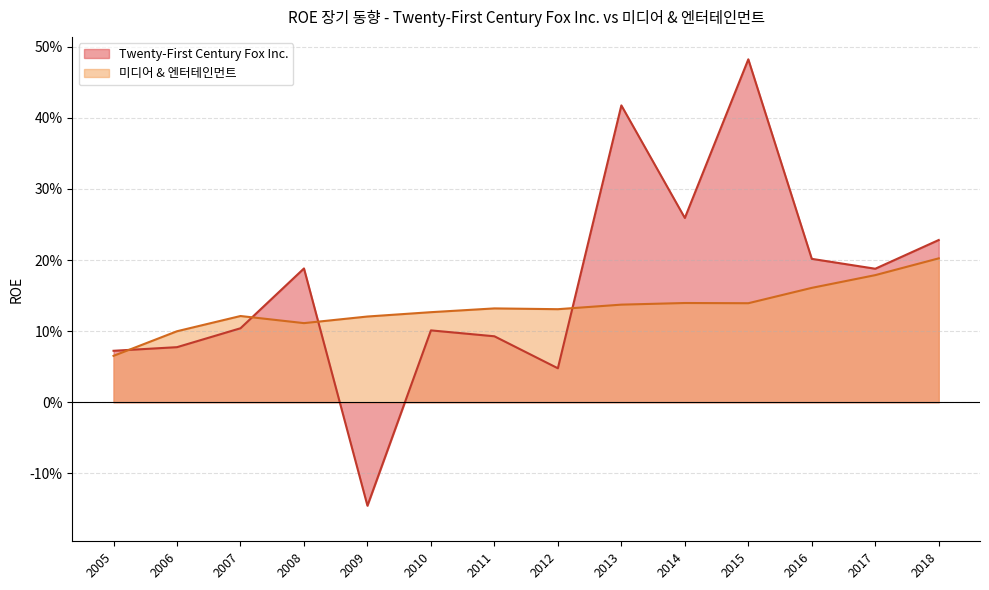

At 2014, list the series in order from smallest to largest.

미디어 & 엔터테인먼트, Twenty-First Century Fox Inc.